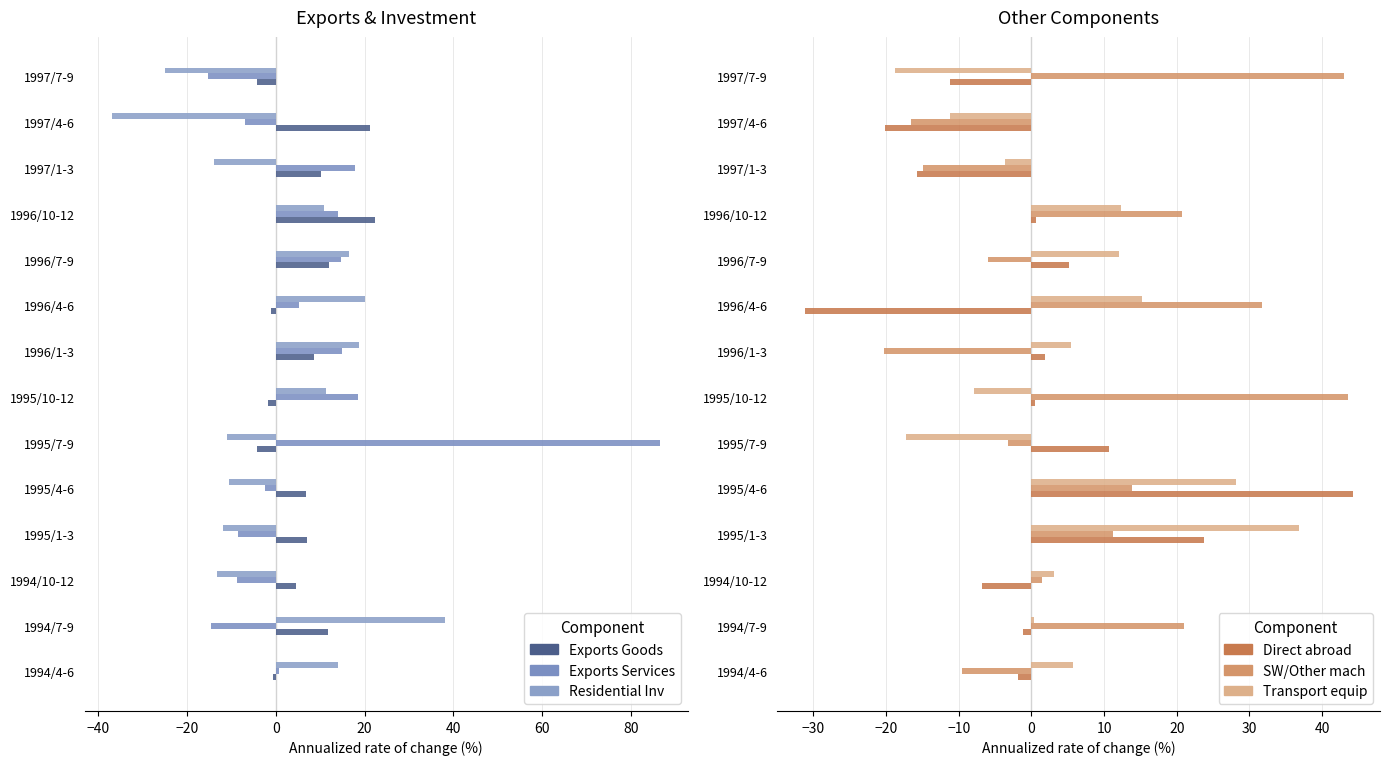

What position from the right is 1995/7-9?

9